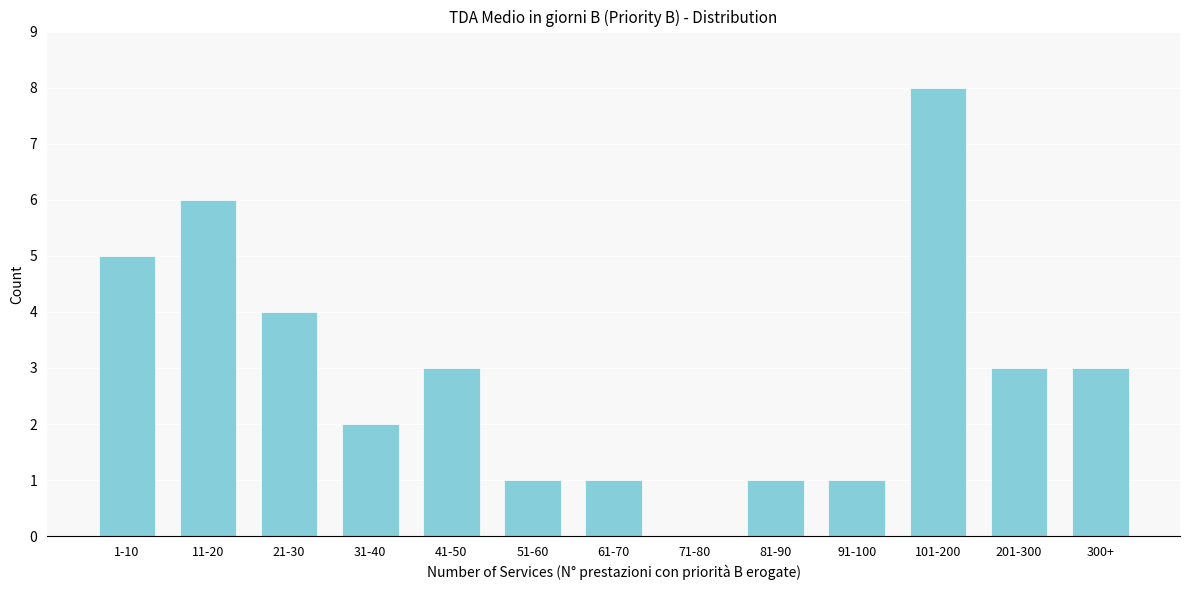

Reading right to left, what are all the values shown in this chart?

300+=3	201-300=3	101-200=8	91-100=1	81-90=1	71-80=0	61-70=1	51-60=1	41-50=3	31-40=2	21-30=4	11-20=6	1-10=5